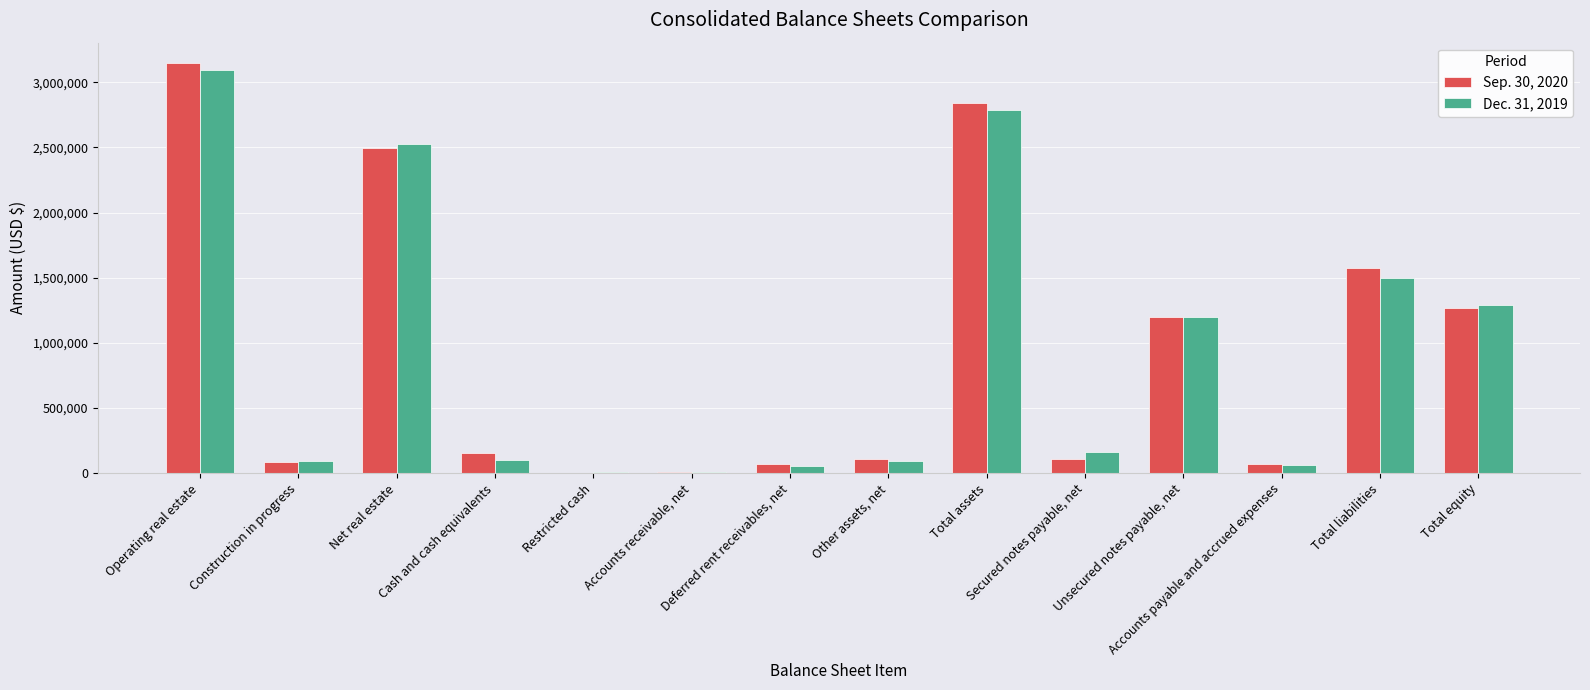

Are the bars horizontal?

No